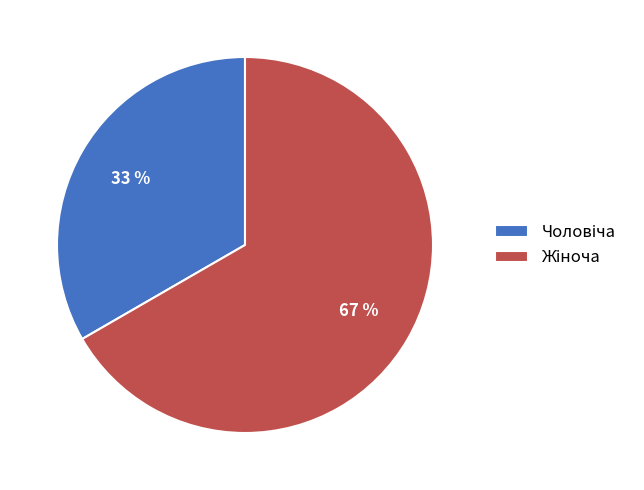

To the nearest percent, what is the average slice percentage?

50%